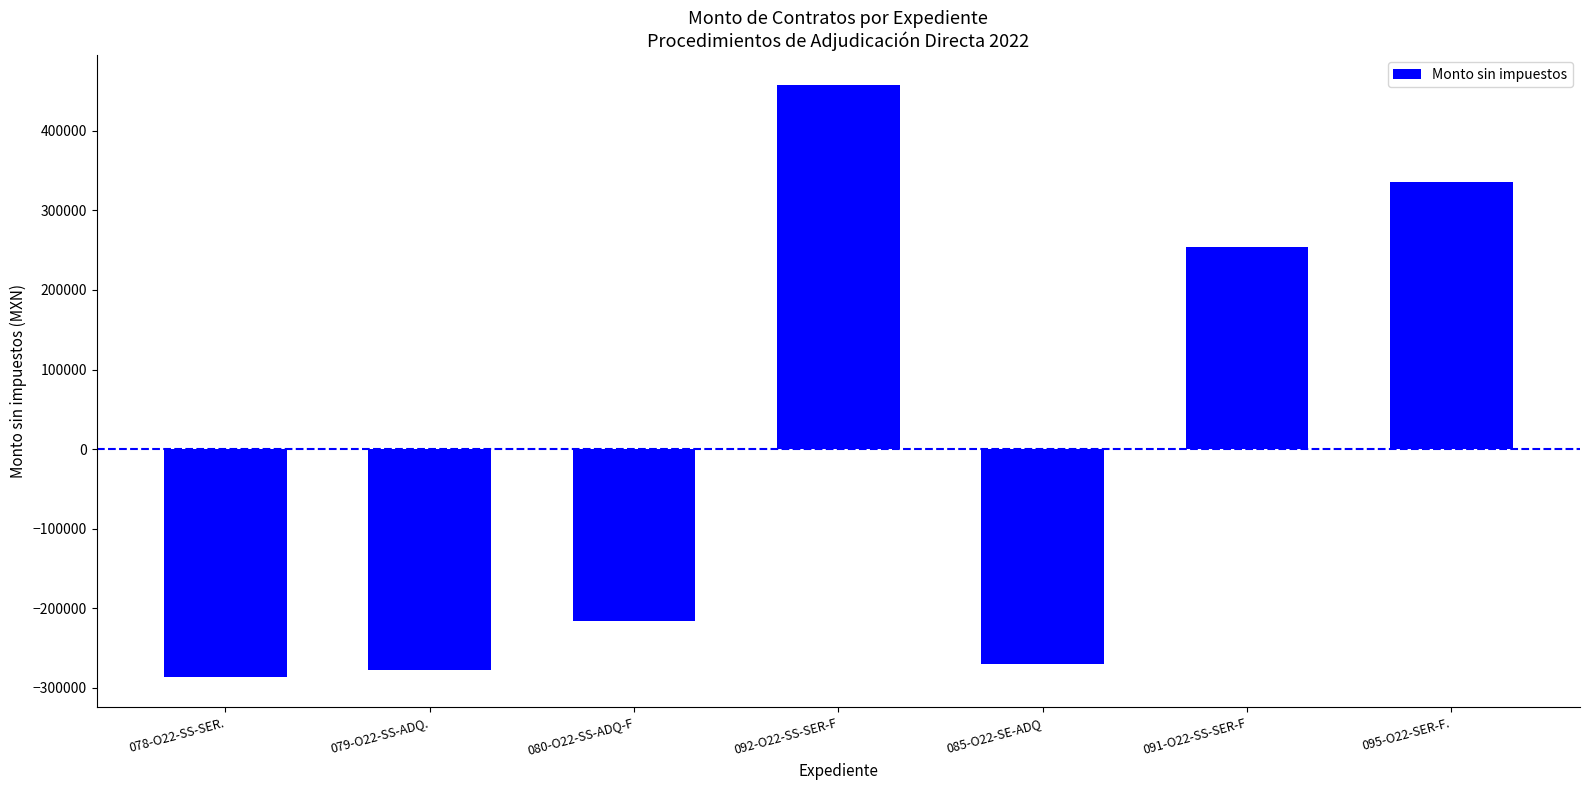

Reading left to right, extract all data points from this chart.

078-O22-SS-SER.=-286642.7	079-O22-SS-ADQ.=-276901.3	080-O22-SS-ADQ-F=-215430.3	092-O22-SS-SER-F=457753.8	085-O22-SE-ADQ=-269246.2	091-O22-SS-SER-F=254253.8	095-O22-SER-F.=336212.8